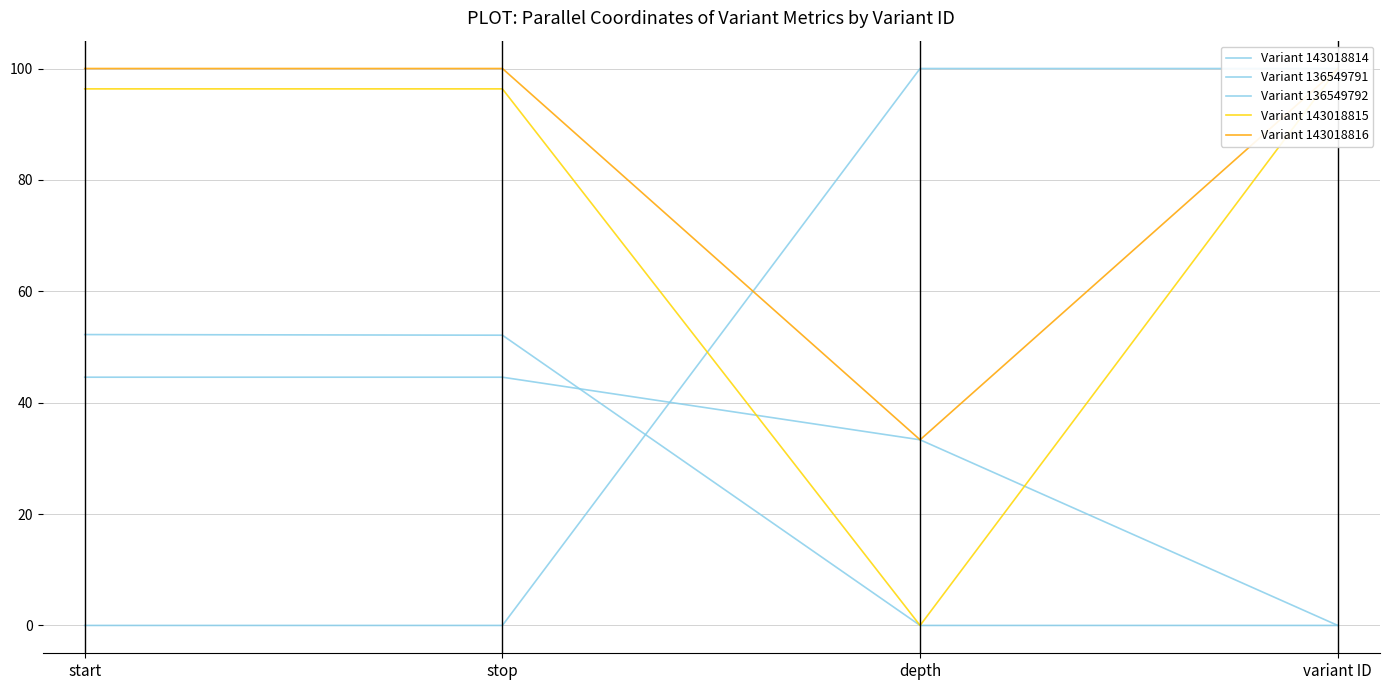

What is the label of the 3rd point from the left?

depth